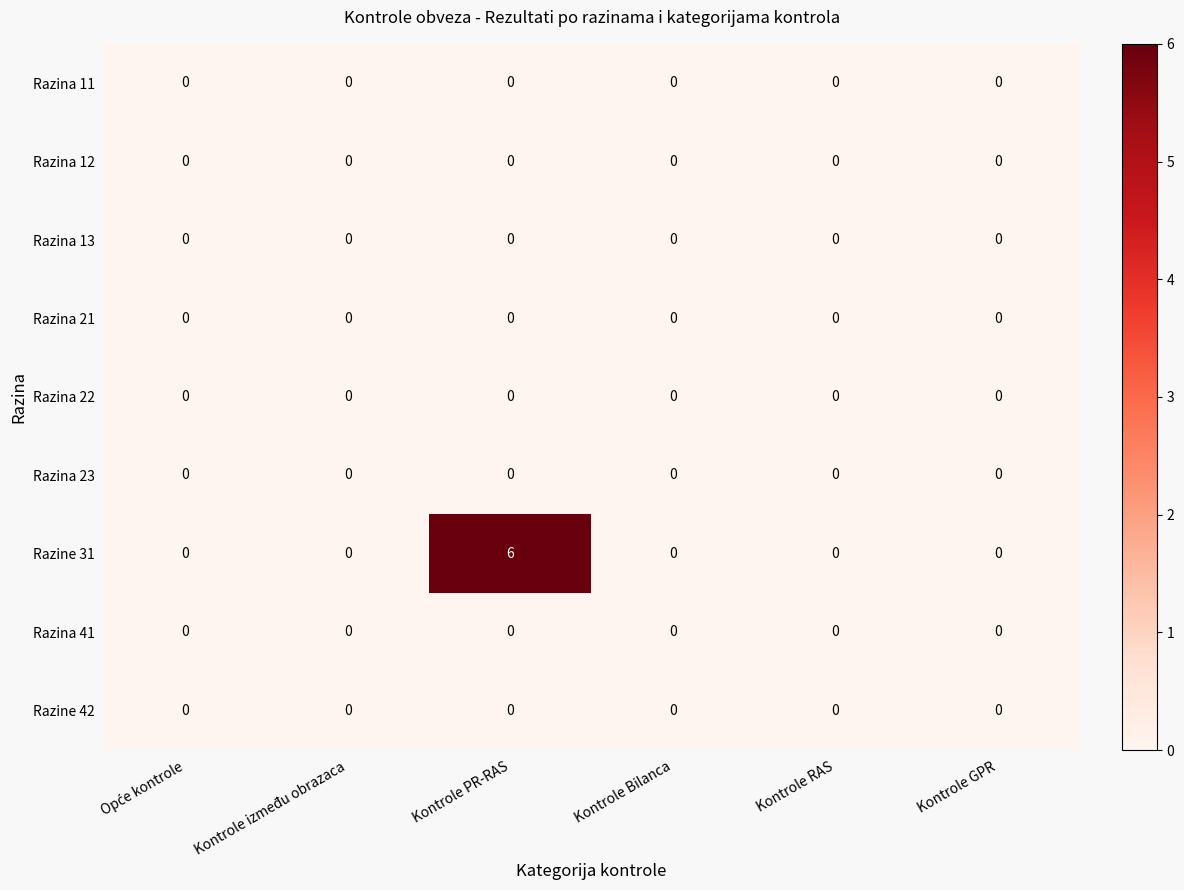

Which series has the largest range (max minus min)?

Razine 31